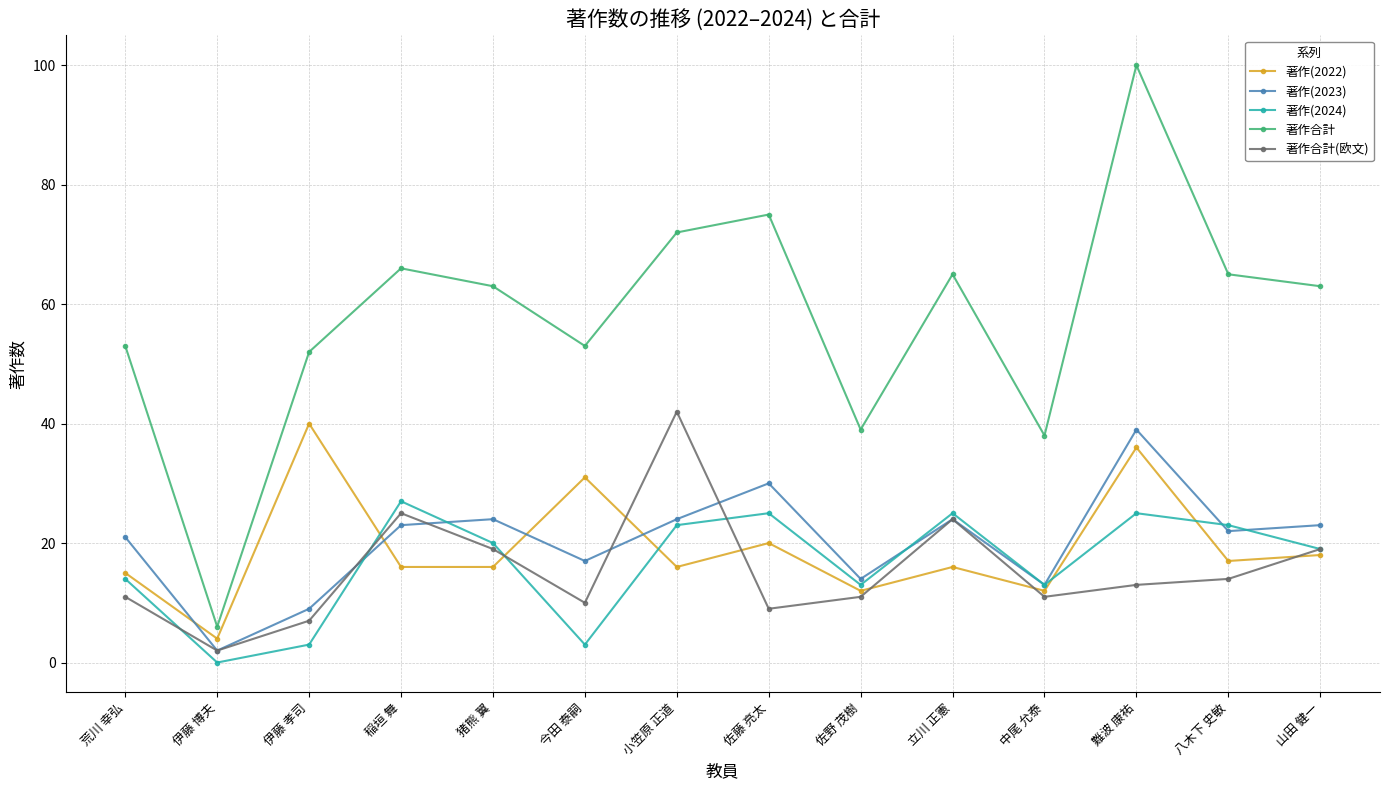

How many interior local peaks does the 著作合計(欧文) series have?

3